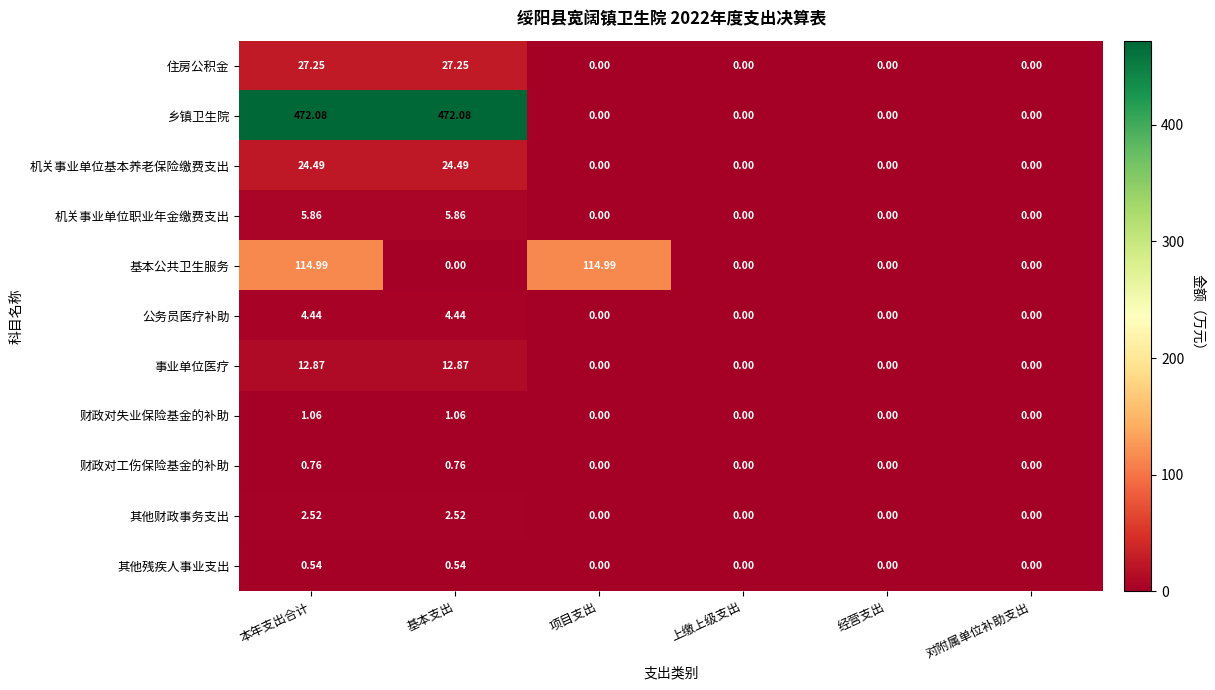

List the series in order of their peak value, highest first.

乡镇卫生院, 基本公共卫生服务, 住房公积金, 机关事业单位基本养老保险缴费支出, 事业单位医疗, 机关事业单位职业年金缴费支出, 公务员医疗补助, 其他财政事务支出, 财政对失业保险基金的补助, 财政对工伤保险基金的补助, 其他残疾人事业支出